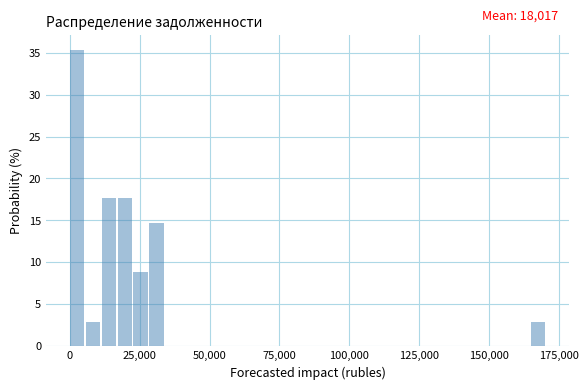

Read against the x-axis, roughly where is the centre of the tallest bar?

5000